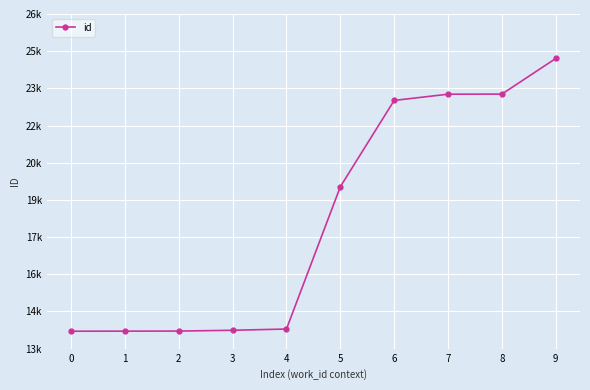

What is the sum of the values at 6 and 7?

46336